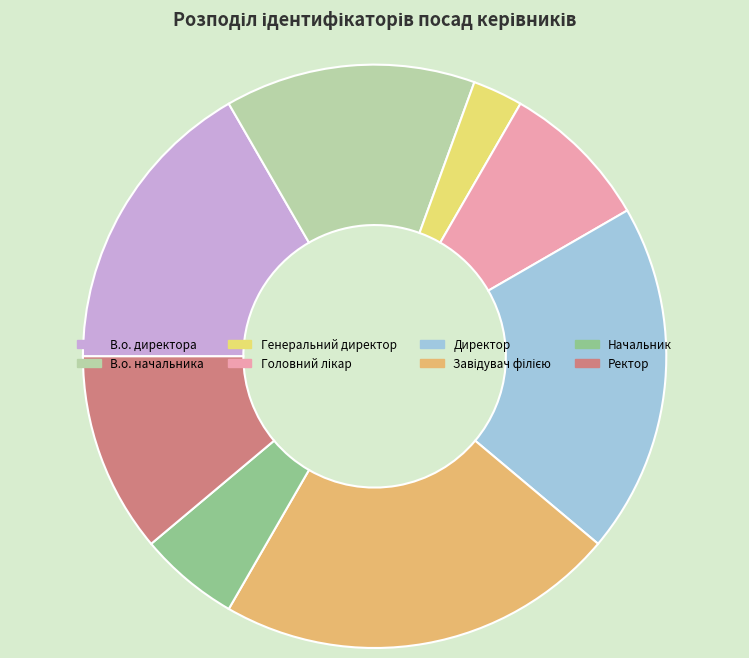

Is there a majority slice in this chart?

No